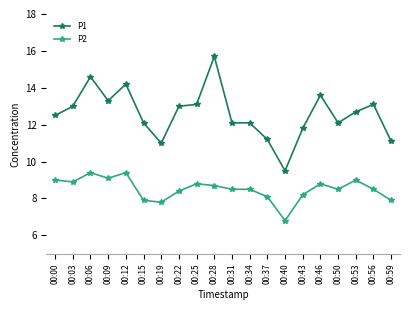

What is the difference between the highest and lowest values at 00:40?

2.7